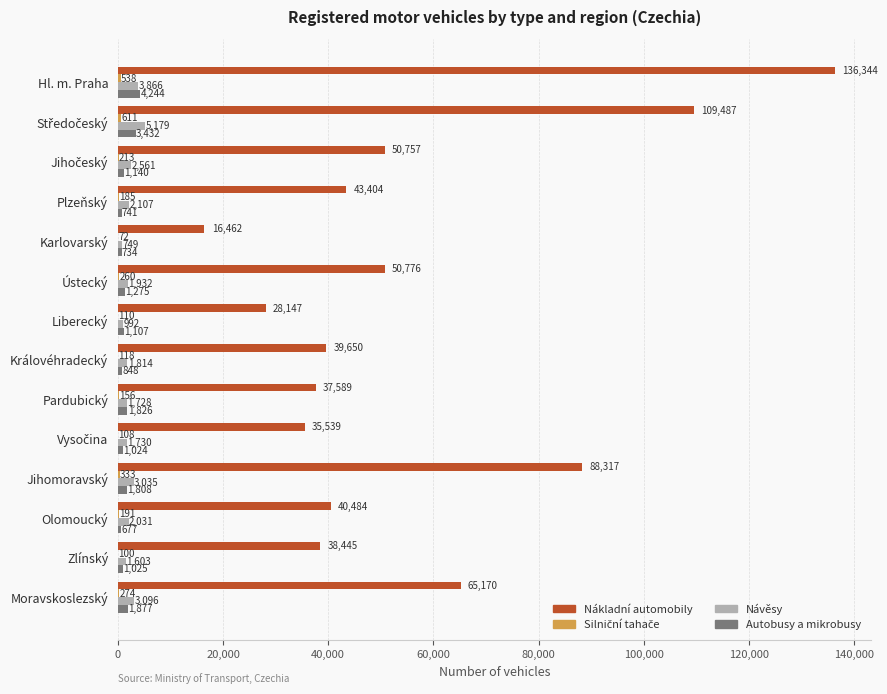

What is the sum of the Nákladní automobily values at Zlínský and Hl. m. Praha?

174789